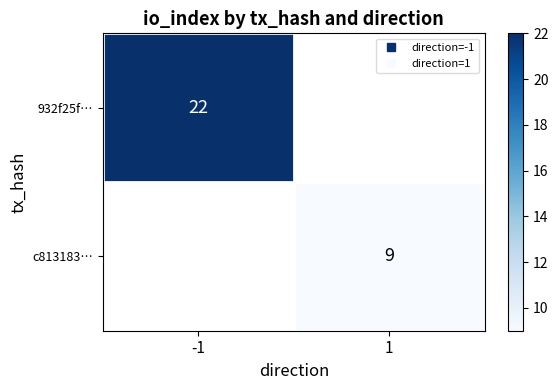

Rank the categories by 932f25f… value from highest to lowest.

-1, 1